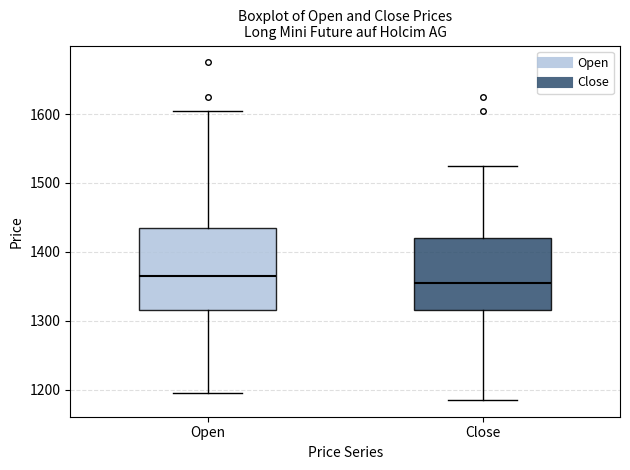

Which box has the lowest median line?

Close